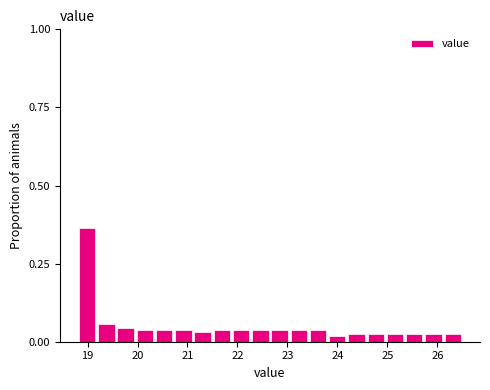

Read against the x-axis, roughly where is the centre of the tallest bar?

19.0